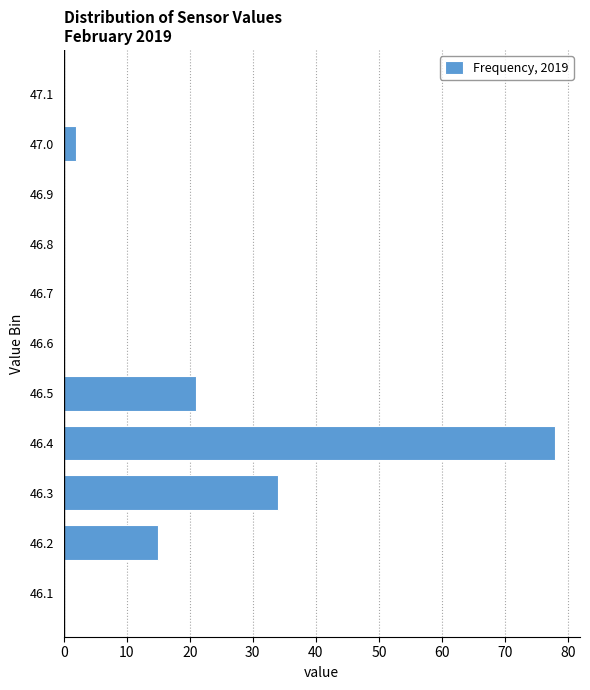

Reading bottom to top, transcribe all the data shown in this chart.

46.1=0	46.2=15	46.3=34	46.4=78	46.5=21	46.6=0	46.7=0	46.8=0	46.9=0	47.0=2	47.1=0